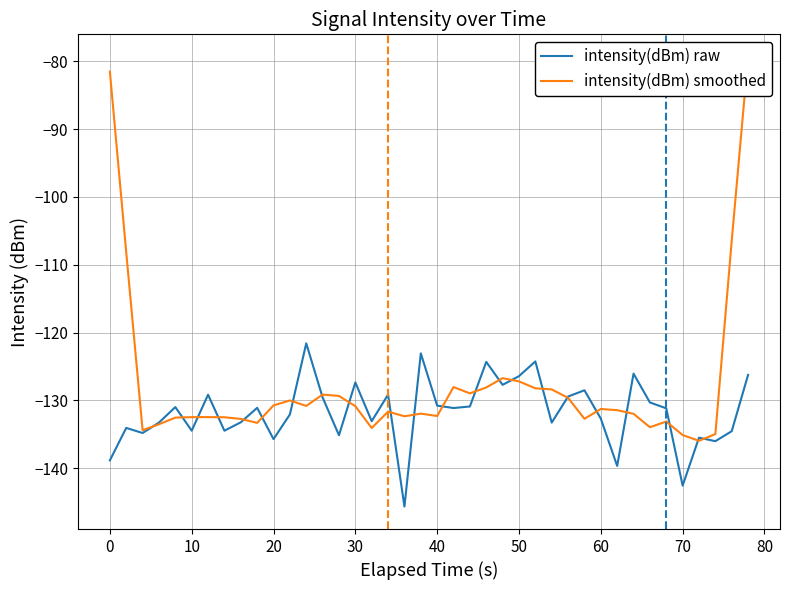

What is the difference between the maximum and second lowest values in the intensity(dBm) smoothed series?

55.7